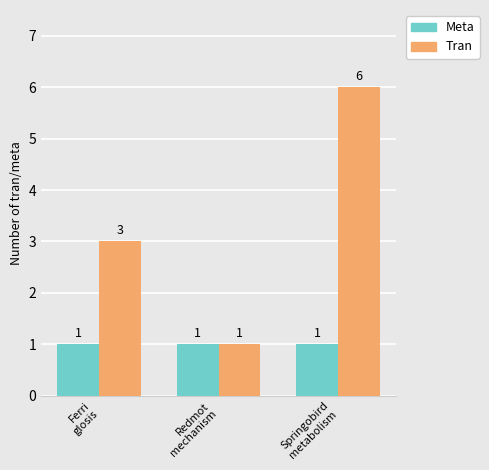

What is the label of the 3rd bar from the left?

Springobird
metabolism